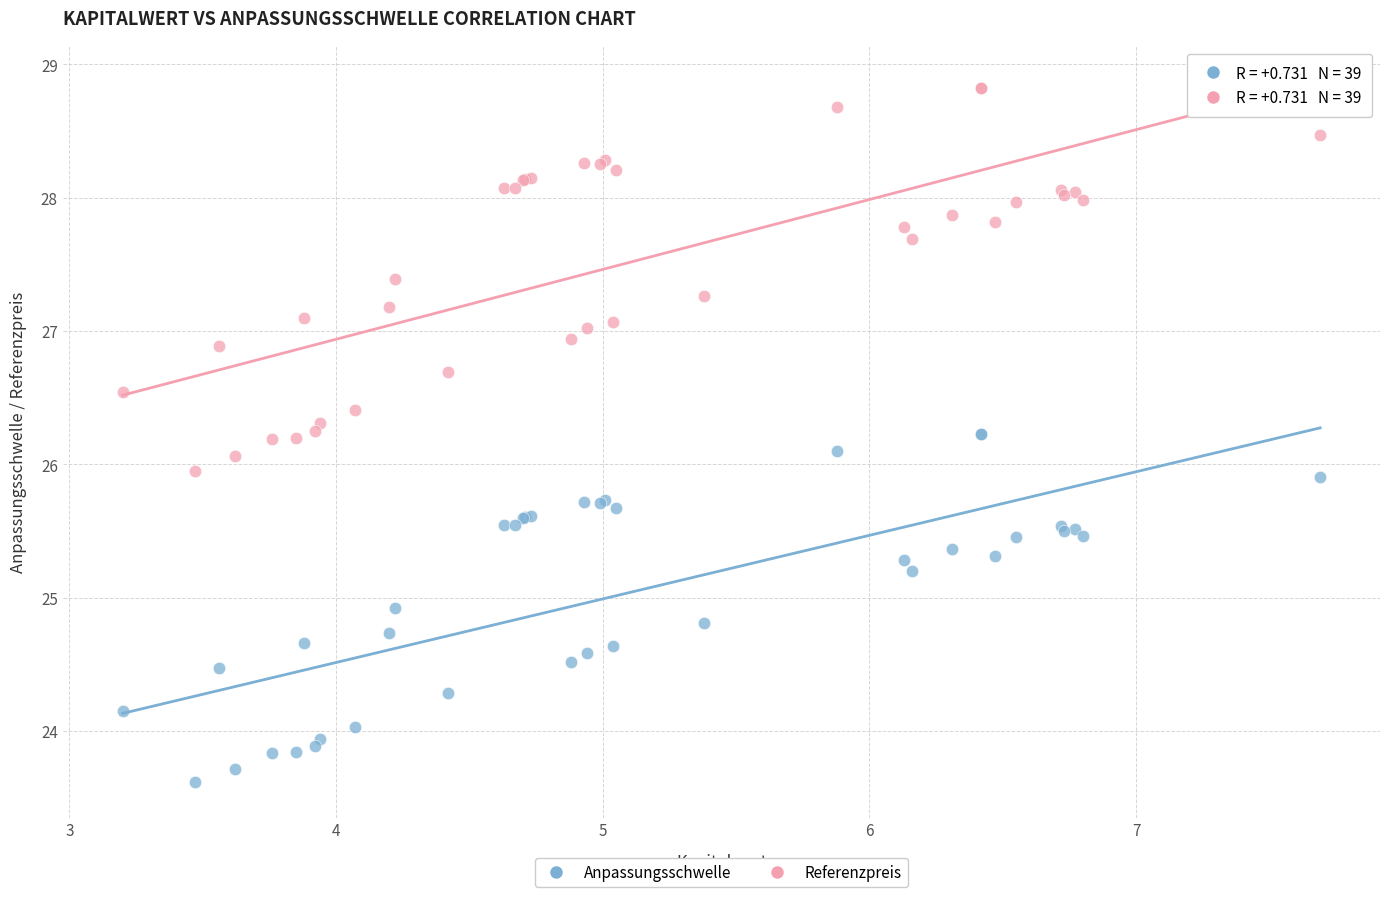

What are all the series names shown in the legend?

Anpassungsschwelle, Referenzpreis